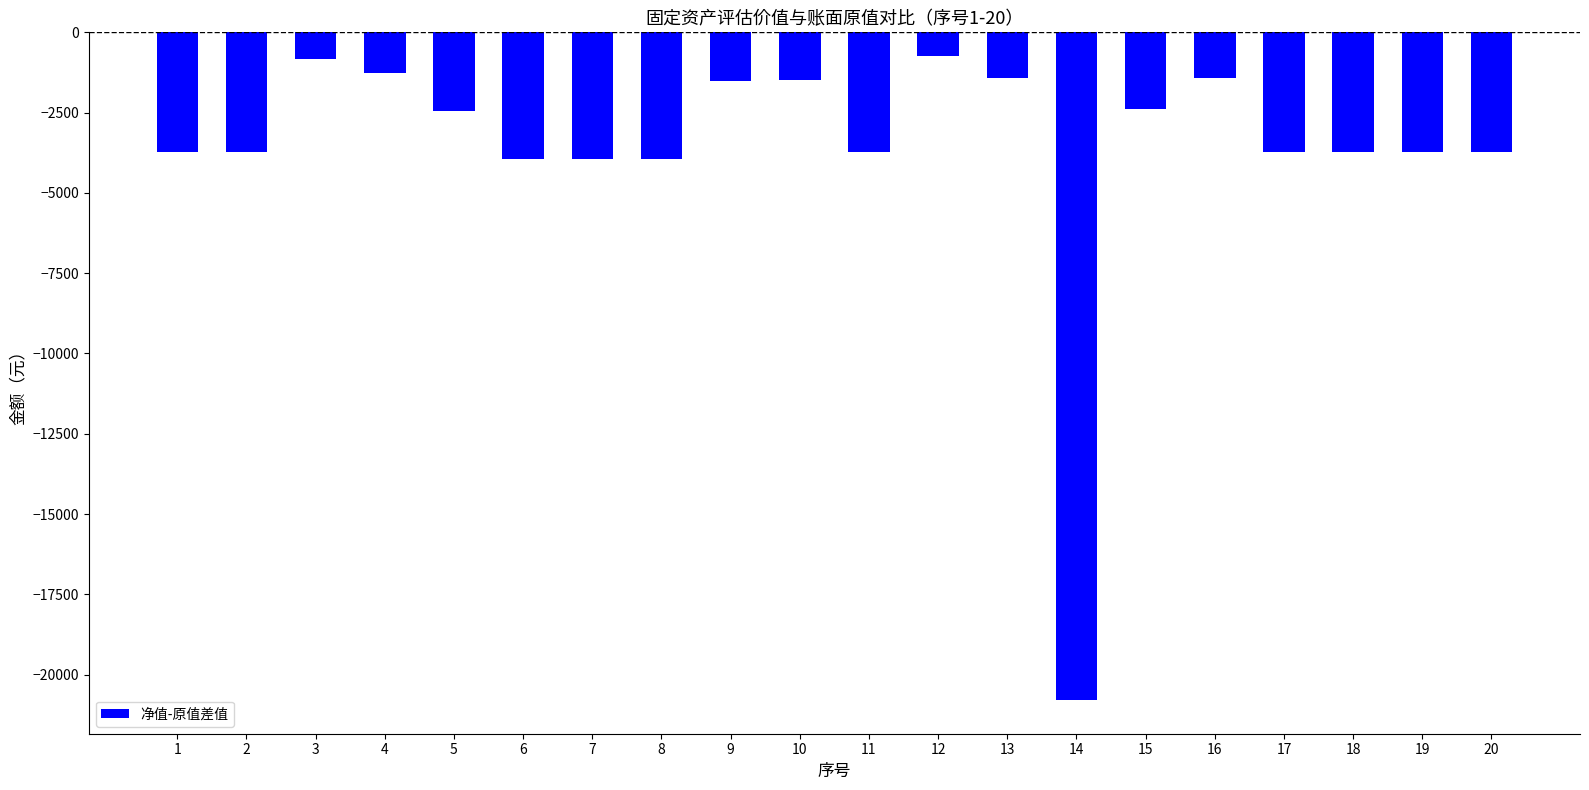

What is the approximate value at 3?

-833.7